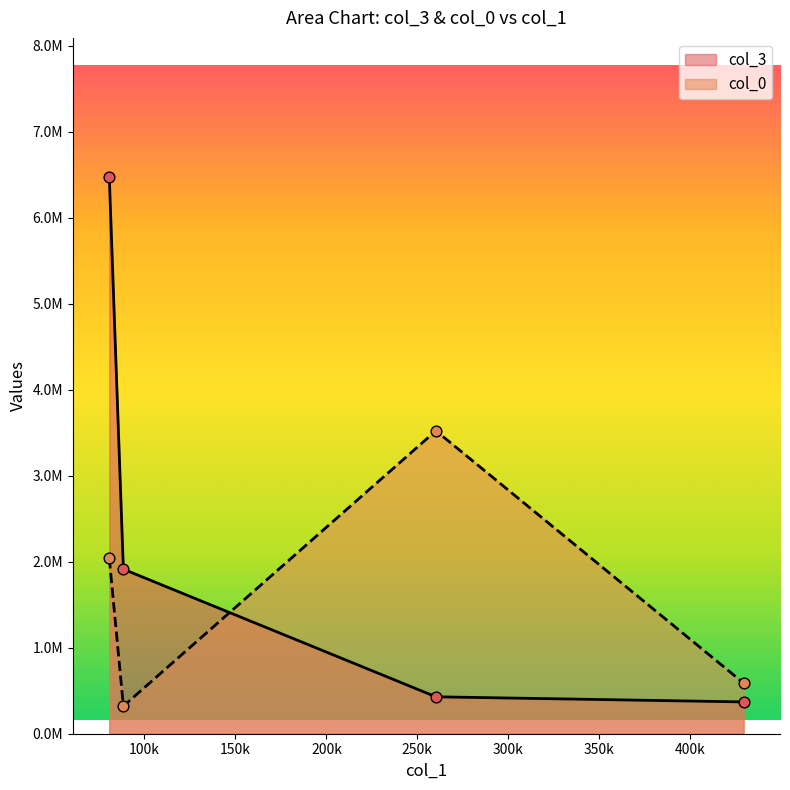

Is the value of col_3 at 260191.39 greater than the value of col_0 at 0?

No